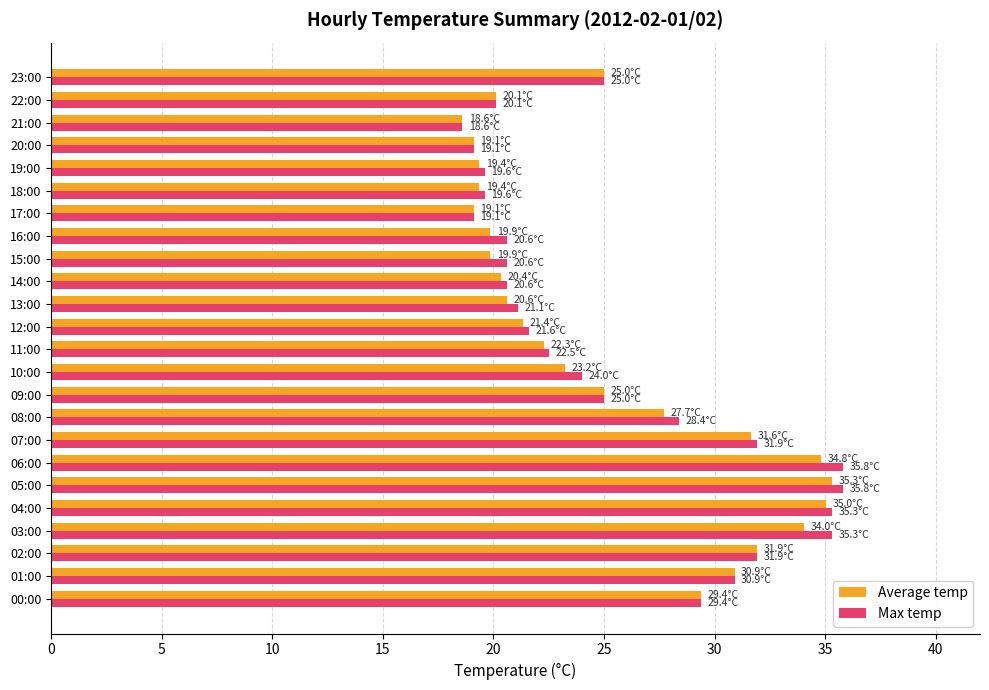

What is the sum of all Average temp values?

603.9